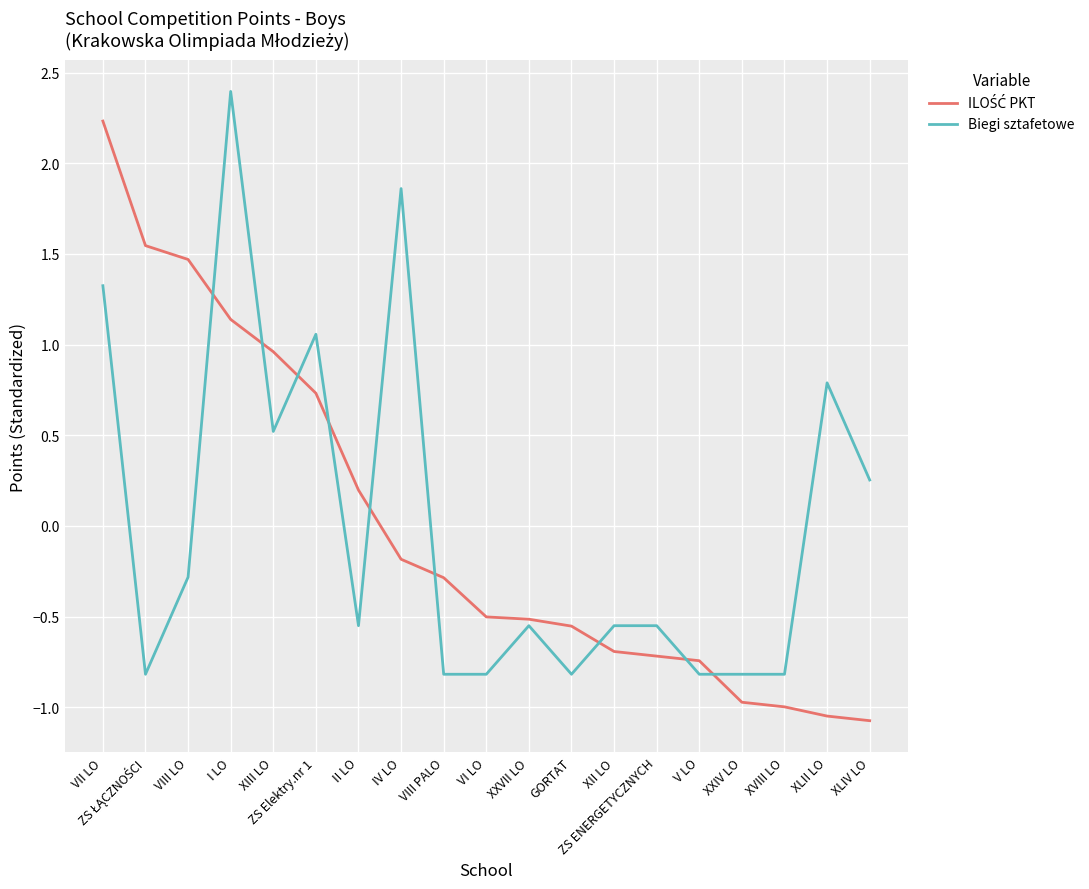

True or false: Biegi sztafetowe has a value of -0.5 at II LO.

True